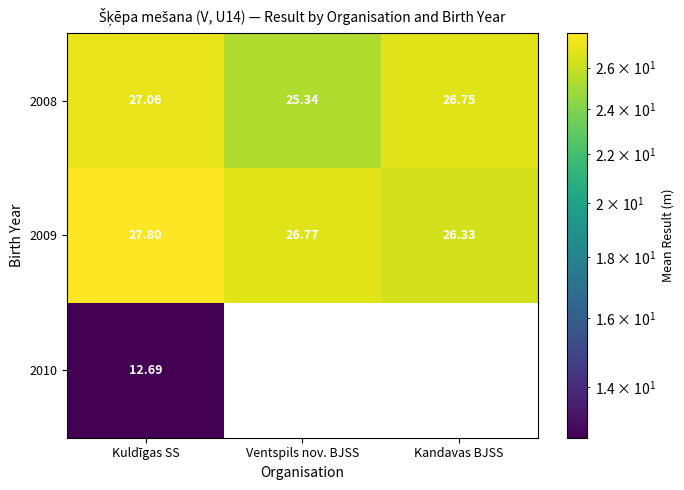

The value of 2009 at Ventspils nov. BJSS is 6.4. True or false?

False